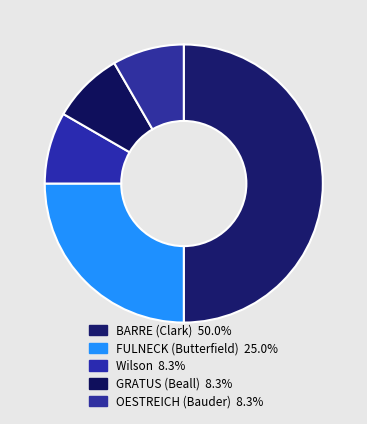

Count the number of slices in the pie.

5